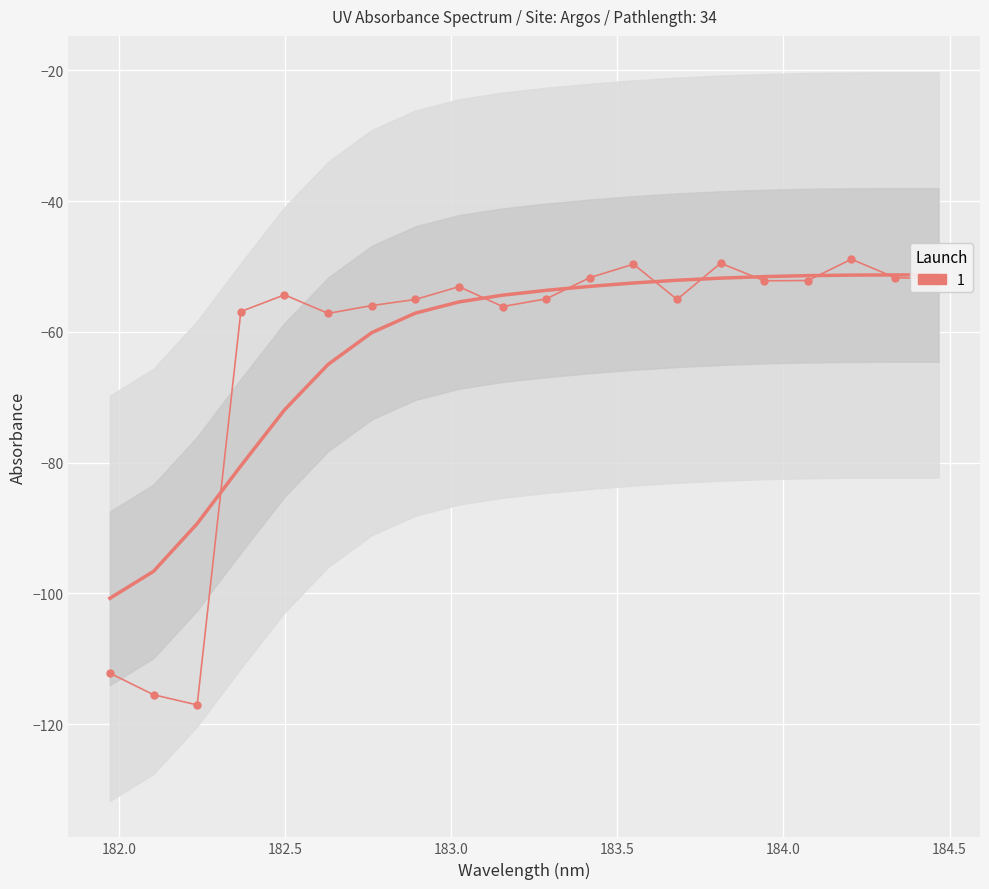

Count the number of values greater than -54.

9